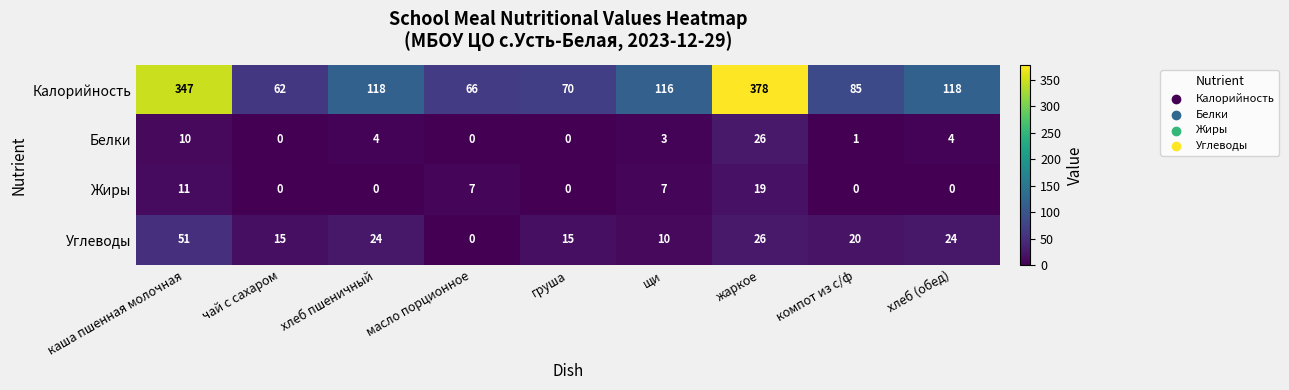

What is the difference between the maximum and minimum values in the Белки series?

26